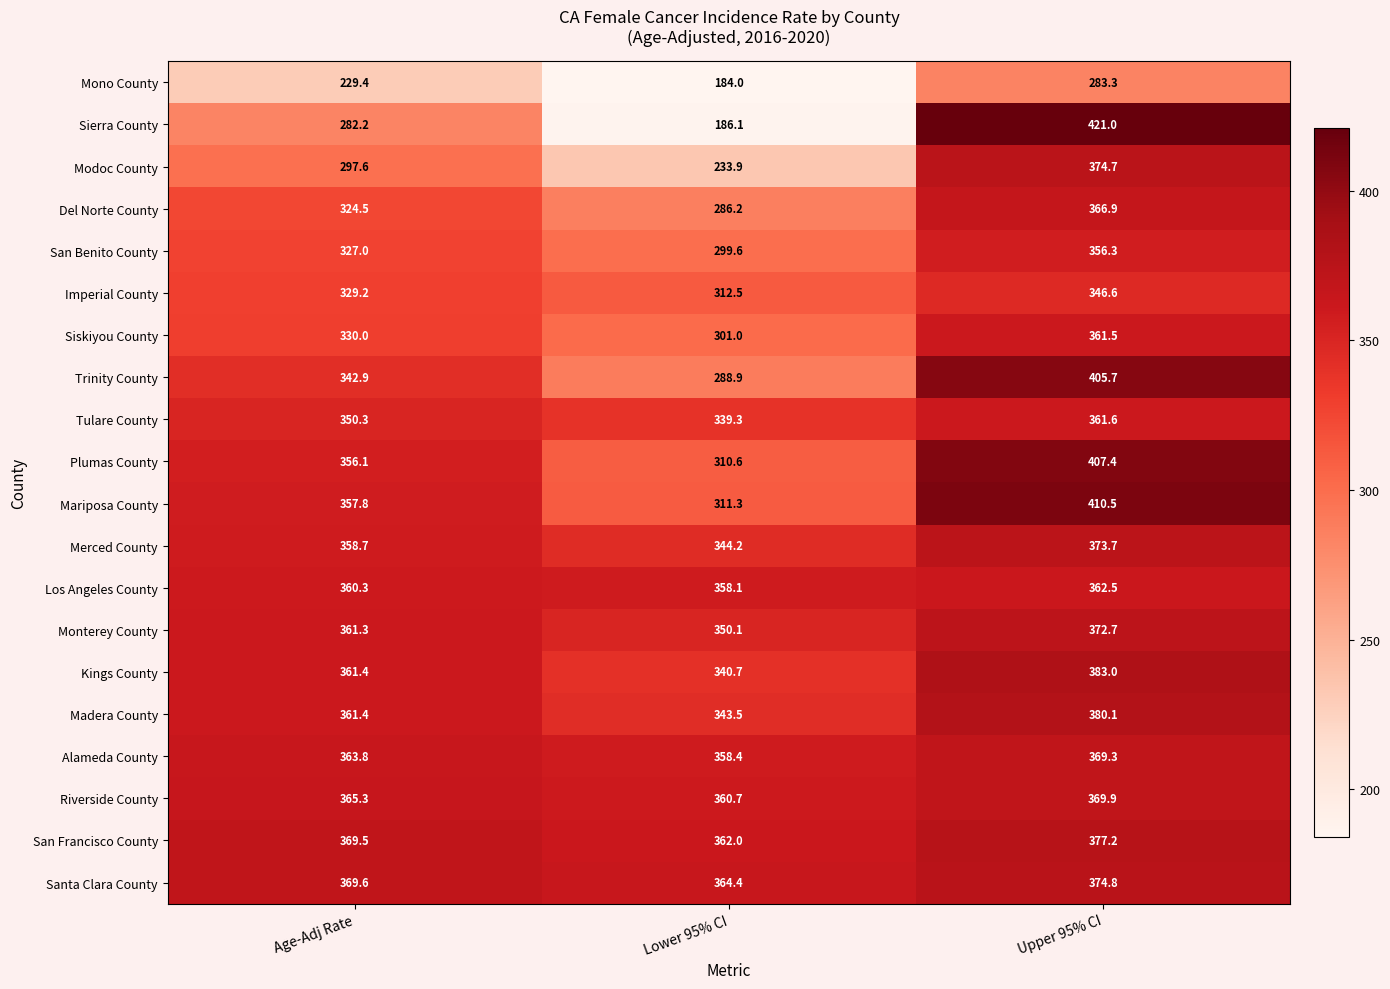

At Upper 95% CI, list the series in order from smallest to largest.

Mono County, Imperial County, San Benito County, Siskiyou County, Tulare County, Los Angeles County, Del Norte County, Alameda County, Riverside County, Monterey County, Merced County, Modoc County, Santa Clara County, San Francisco County, Madera County, Kings County, Trinity County, Plumas County, Mariposa County, Sierra County